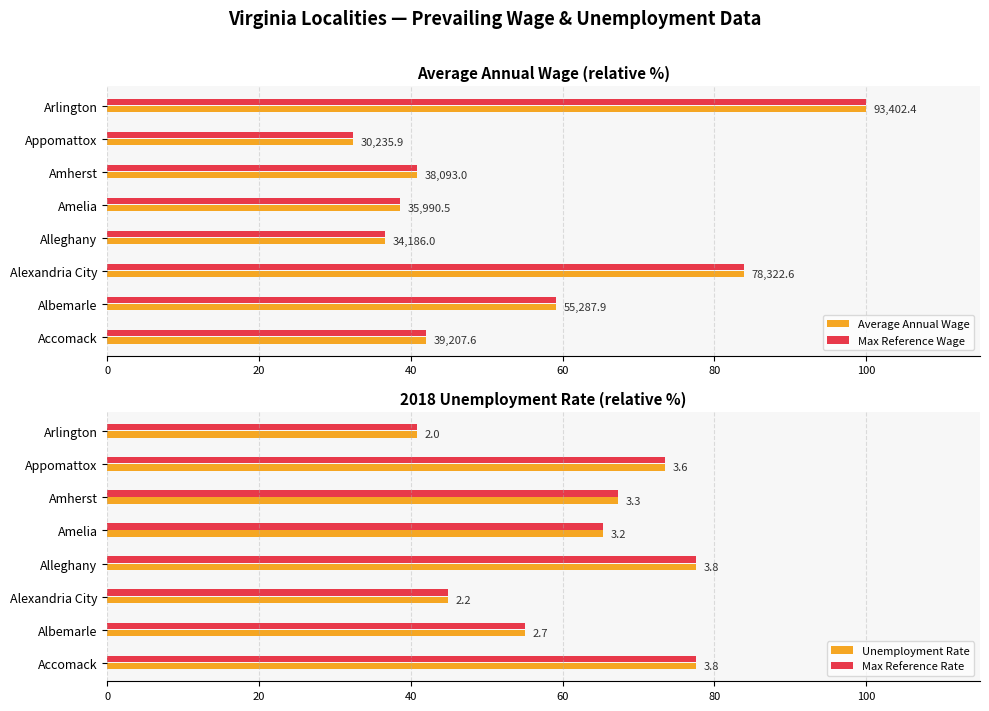

Is it true that Unemployment Rate equals 15.5 at Arlington?

False